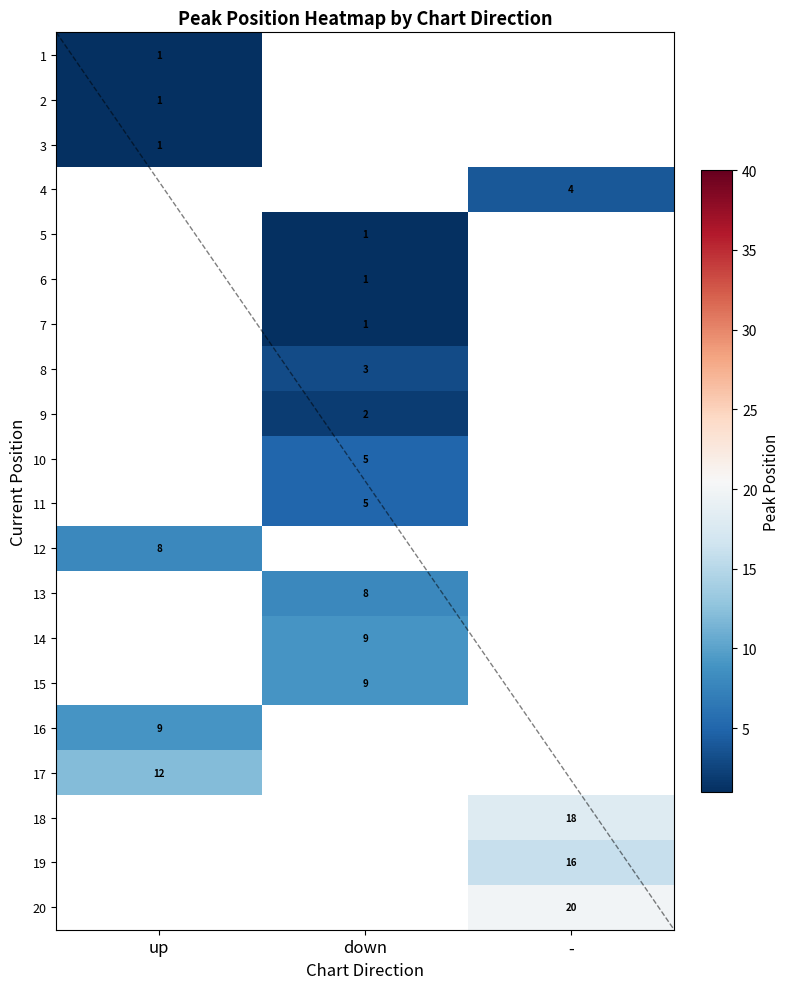

The value of 16 at up is 9. True or false?

True